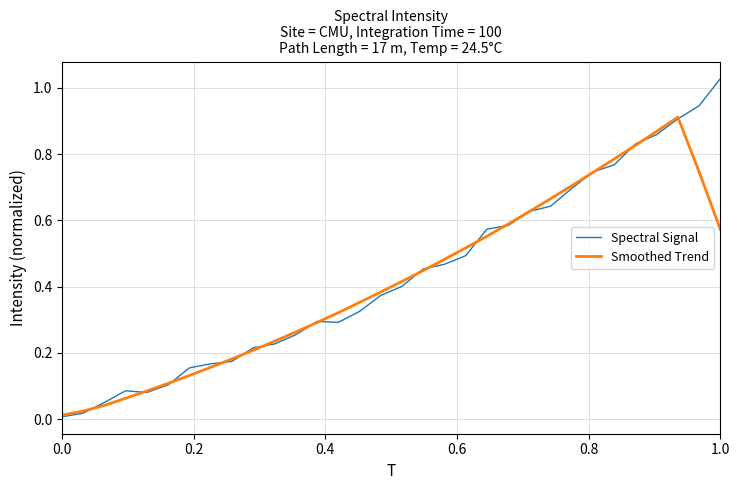

How many categories are shown in the chart?

32